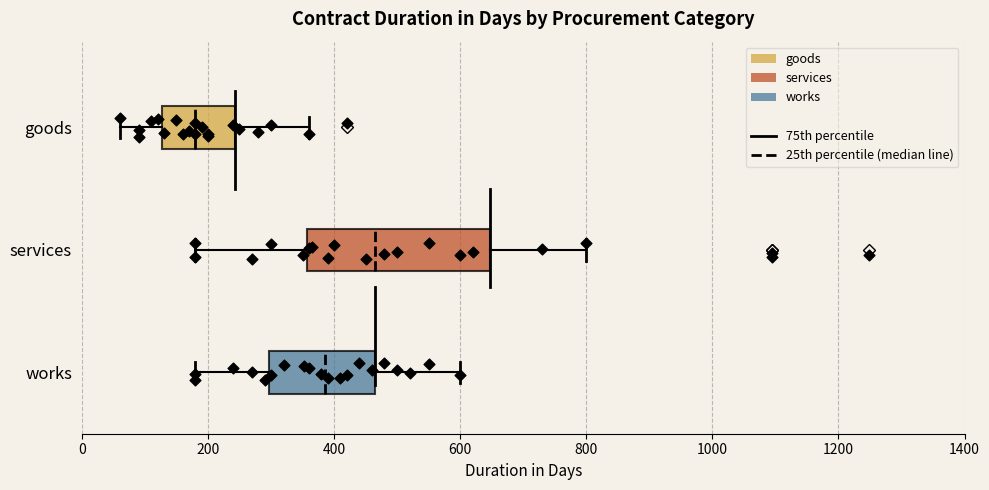

Reading bottom to top, read every box against the x-axis: the position of its median line, the range the box covers, and the ends of its whiskers. The values are not printed on the chart, so give them approximately, as read against the axis.

works: median 380, box 300 to 460, whiskers 180 to 600
services: median 460, box 360 to 640, whiskers 180 to 800
goods: median 180, box 120 to 240, whiskers 60 to 360